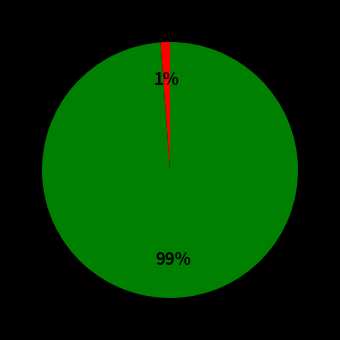

To the nearest percent, what is the difference between the largest and smallest slice percentages?

98%